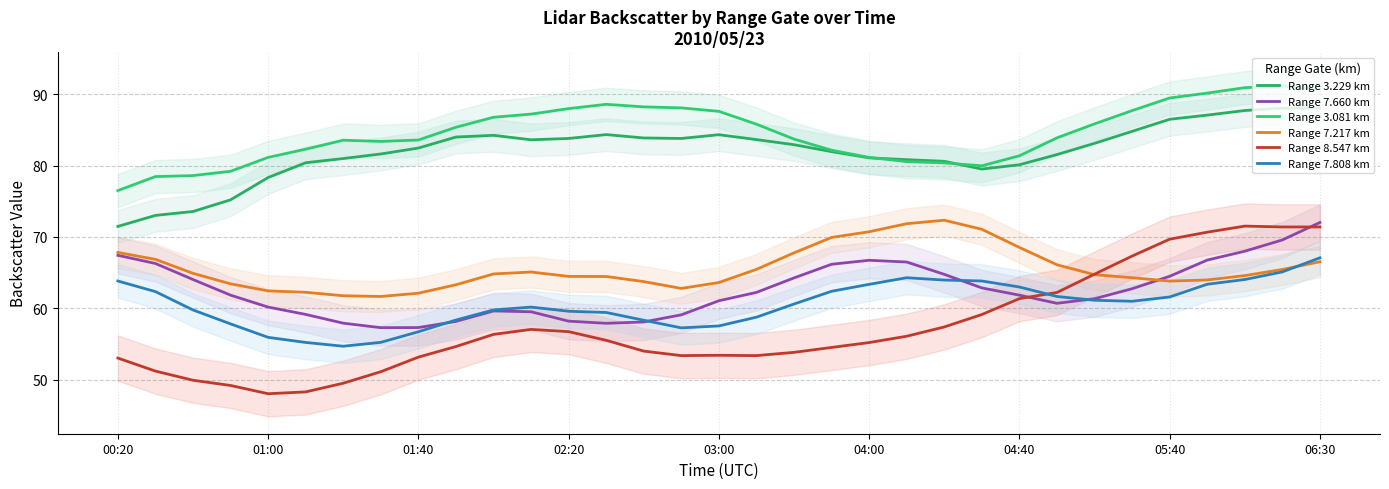

The value of Range 3.229 km at 13 is 151.3. True or false?

False